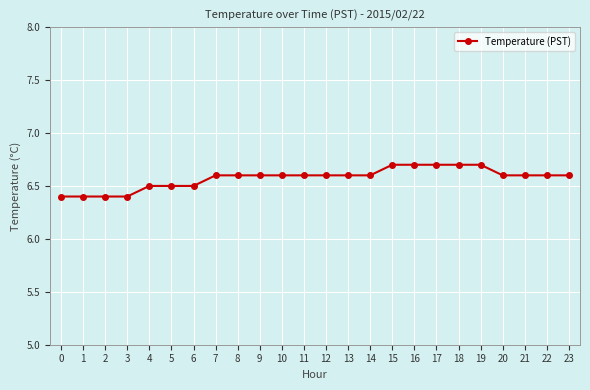

Reading right to left, list all the values displayed in this chart.

6.6	6.6	6.6	6.6	6.7	6.7	6.7	6.7	6.7	6.6	6.6	6.6	6.6	6.6	6.6	6.6	6.6	6.5	6.5	6.5	6.4	6.4	6.4	6.4